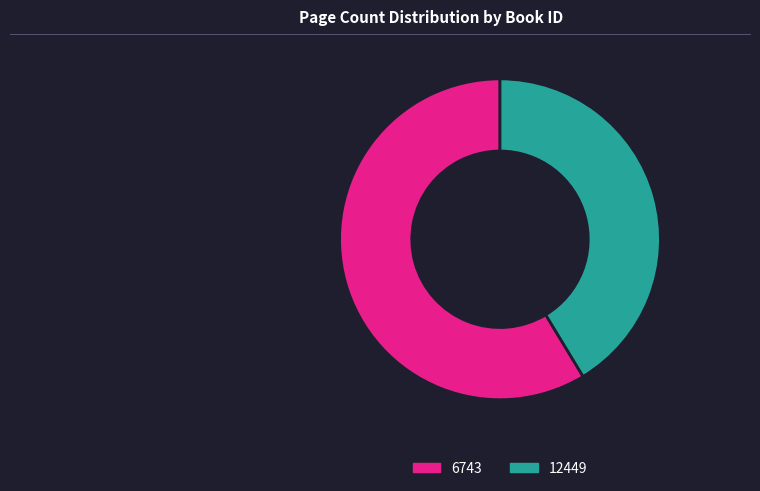

Which slice is the largest?

6743